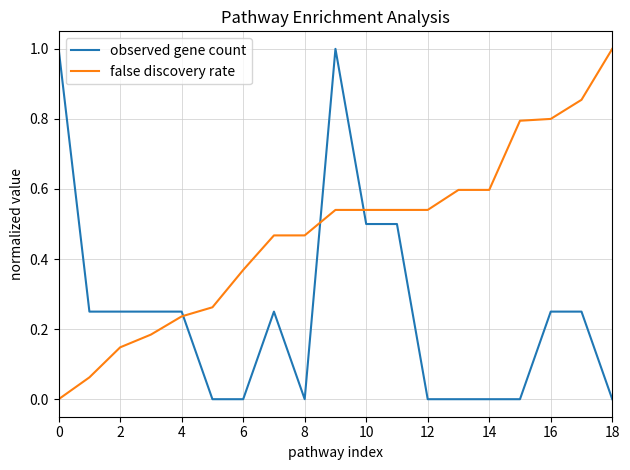

Which series has the largest total across all categories?

false discovery rate